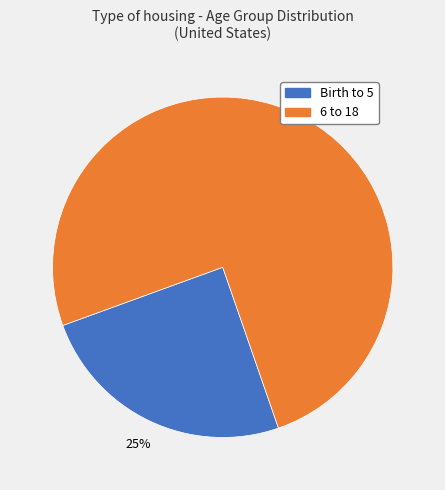

To the nearest percent, what is the difference between the Birth to 5 and 6 to 18 slice percentages?

50%